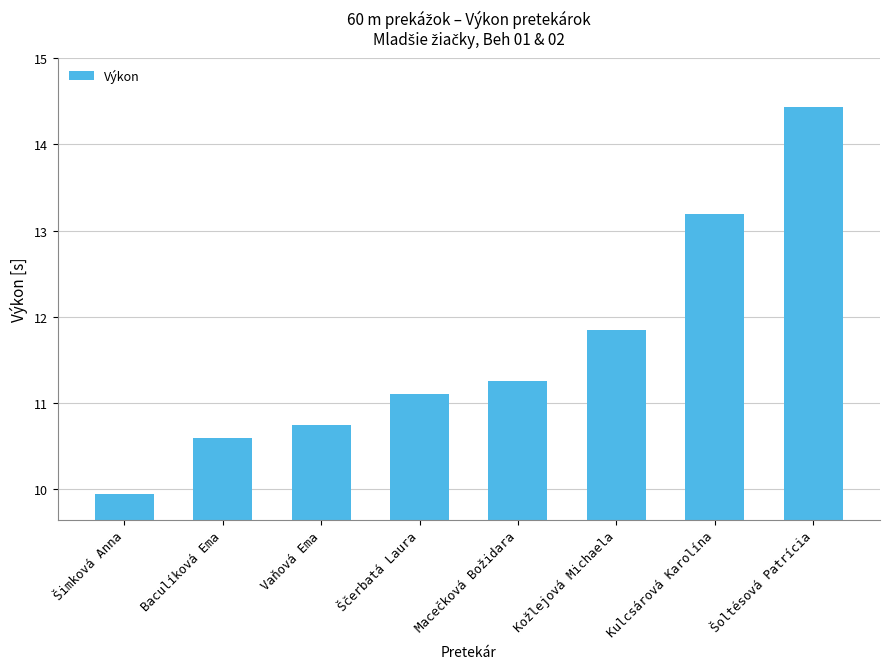

At which category does the chart reach its minimum across all series?

Šimková Anna